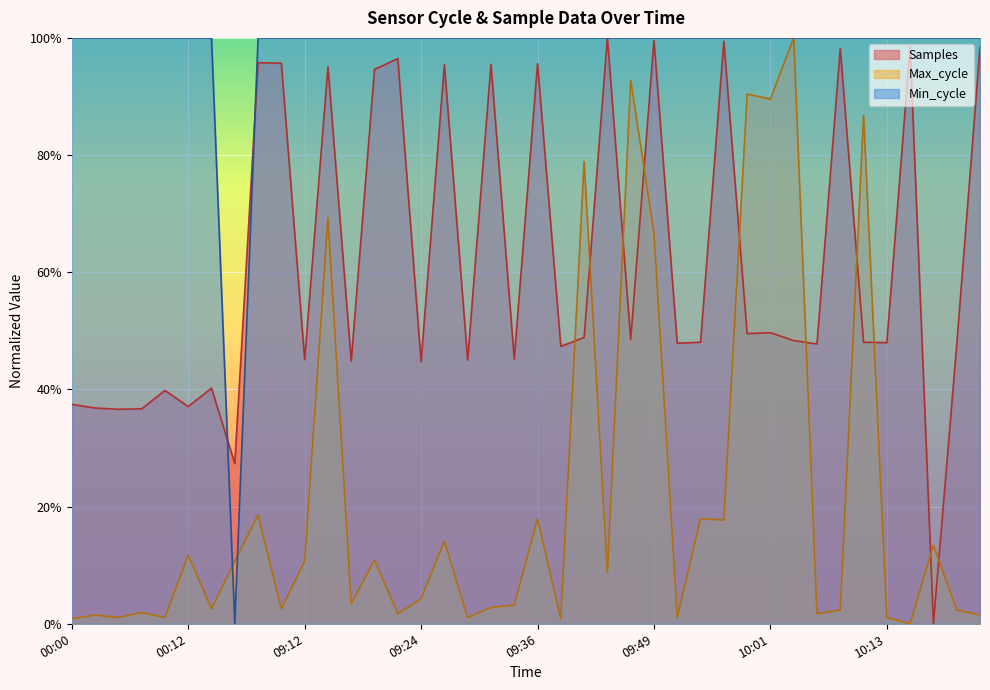

Where do Samples and Min_cycle first cross each other?

00:14 and 09:05